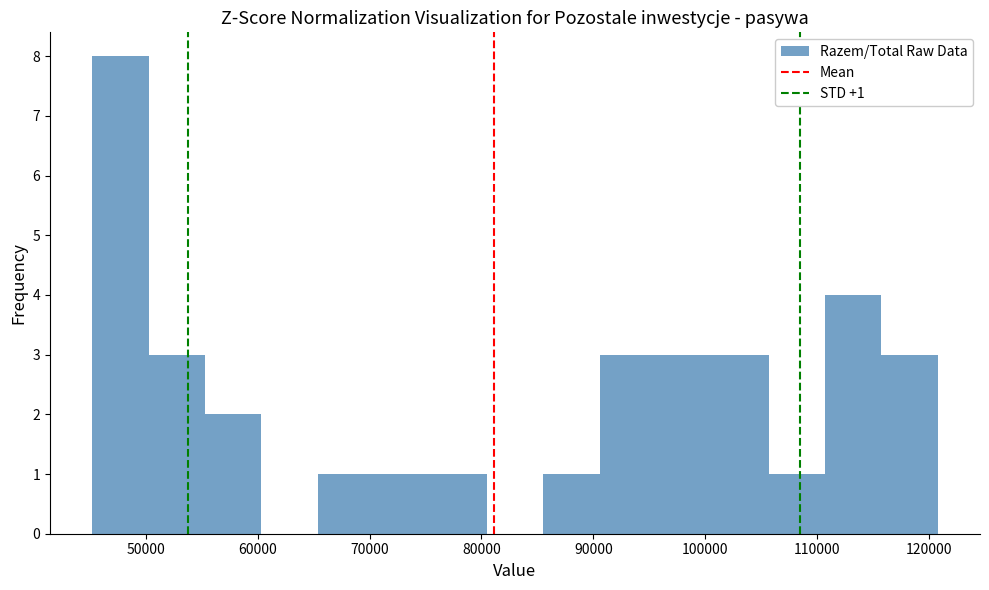

Which range on the x-axis has the tallest bar?

45000 to 50000